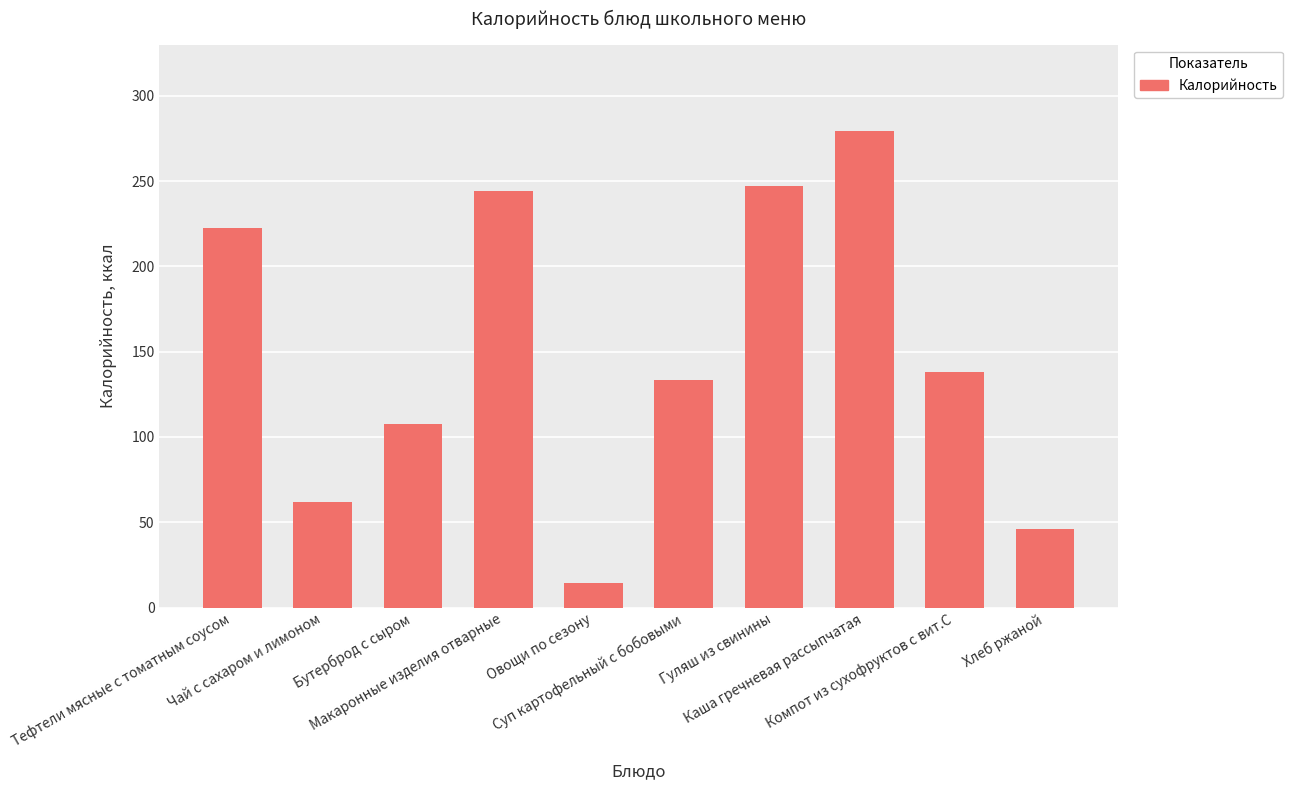

Rank the categories by value from highest to lowest.

Каша гречневая рассыпчатая, Гуляш из свинины, Макаронные изделия отварные, Тефтели мясные с томатным соусом, Компот из сухофруктов с вит.С, Суп картофельный с бобовыми, Бутерброд с сыром, Чай с сахаром и лимоном, Хлеб ржаной, Овощи по сезону